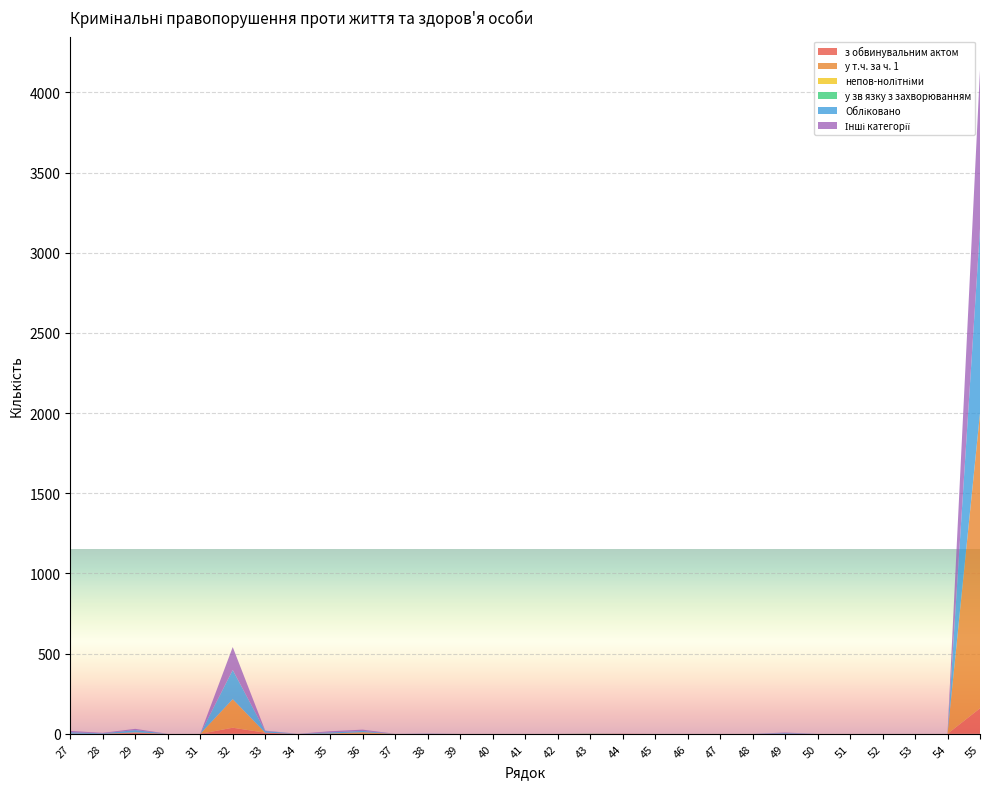

Reading right to left, what are all the values shown in this chart?

з обвинувальним актом: 55=159	54=0	53=0	52=0	51=0	50=0	49=0	48=0	47=0	46=0	45=0	44=1	43=0	42=0	41=0	40=0	39=0	38=0	37=0	36=0	35=0	34=0	33=7	32=38	31=0	30=0	29=6	28=0	27=1
у т.ч. за ч. 1: 55=1839	54=0	53=0	52=0	51=0	50=0	49=0	48=0	47=0	46=0	45=0	44=0	43=0	42=0	41=0	40=0	39=0	38=0	37=0	36=10	35=2	34=0	33=0	32=178	31=0	30=0	29=2	28=0	27=0
непов-нолітніми: 55=3	54=0	53=0	52=0	51=0	50=0	49=0	48=0	47=0	46=0	45=0	44=0	43=1	42=0	41=0	40=0	39=0	38=0	37=0	36=0	35=0	34=0	33=0	32=0	31=0	30=0	29=1	28=0	27=0
у зв язку з захворюванням: 55=0	54=0	53=0	52=0	51=0	50=0	49=0	48=0	47=0	46=0	45=0	44=0	43=0	42=0	41=0	40=0	39=0	38=0	37=0	36=0	35=0	34=0	33=0	32=0	31=0	30=0	29=0	28=0	27=0
Обліковано: 55=1151	54=0	53=0	52=0	51=0	50=0	49=4	48=0	47=0	46=0	45=0	44=0	43=1	42=0	41=0	40=0	39=0	38=1	37=0	36=8	35=7	34=0	33=10	32=182	31=0	30=0	29=14	28=3	27=9
Інші категорії: 55=989	54=0	53=0	52=0	51=0	50=0	49=4	48=0	47=0	46=0	45=0	44=0	43=0	42=0	41=0	40=0	39=0	38=1	37=0	36=8	35=7	34=0	33=3	32=143	31=0	30=0	29=8	28=3	27=8